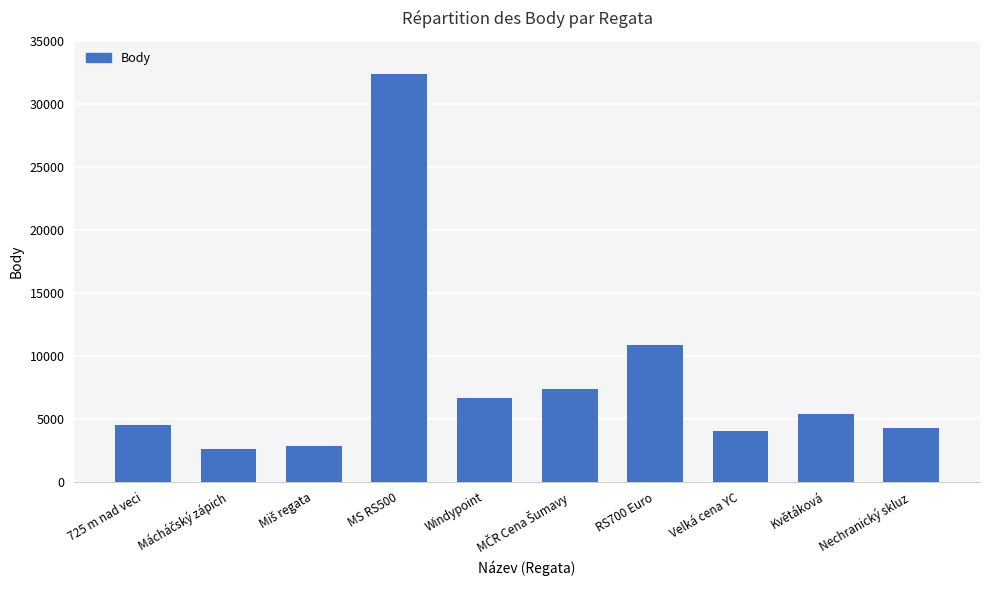

Between Windypoint and Nechranický skluz, which is larger?

Windypoint